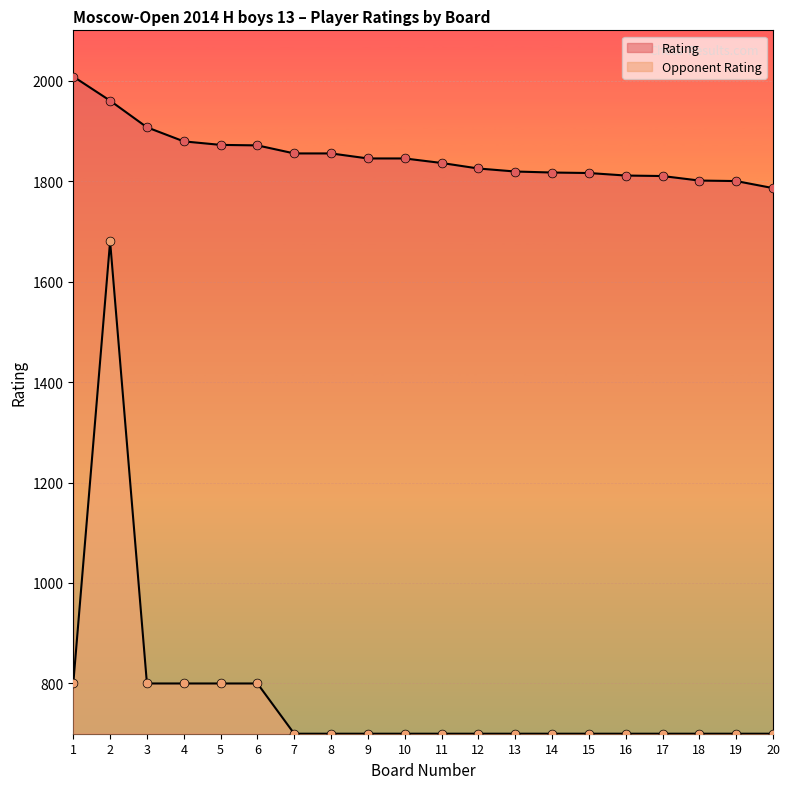

Which series contains the highest Y value?

Rating